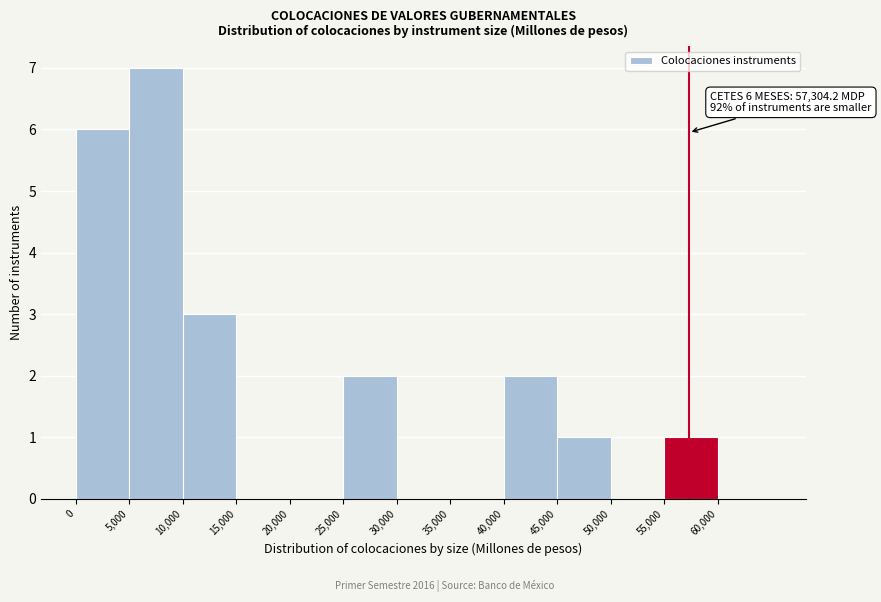

Which range on the x-axis has the tallest bar?

5000 to 10000